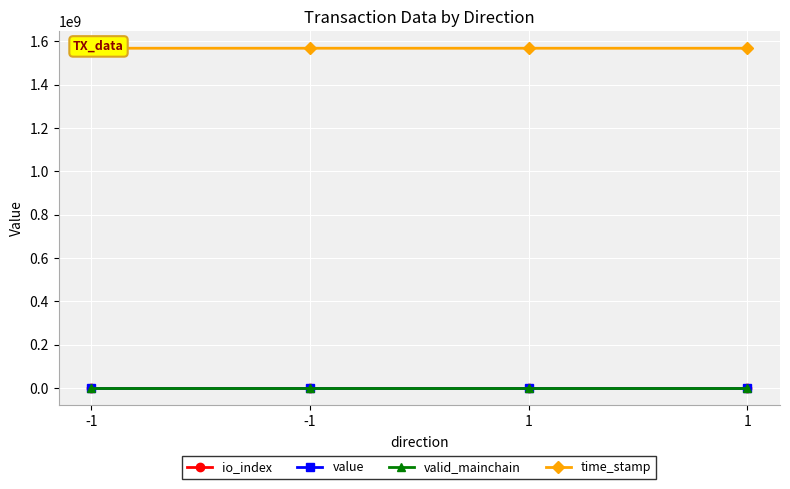

At how many categories does at least one series exceed 952757774?

4